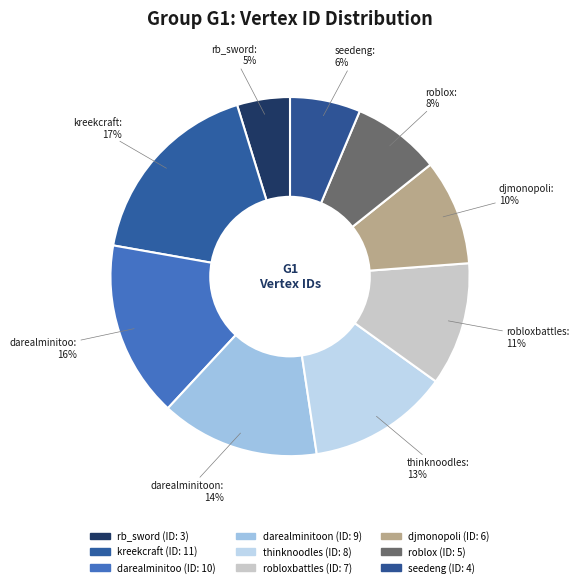

How many slices are in this pie chart?

9